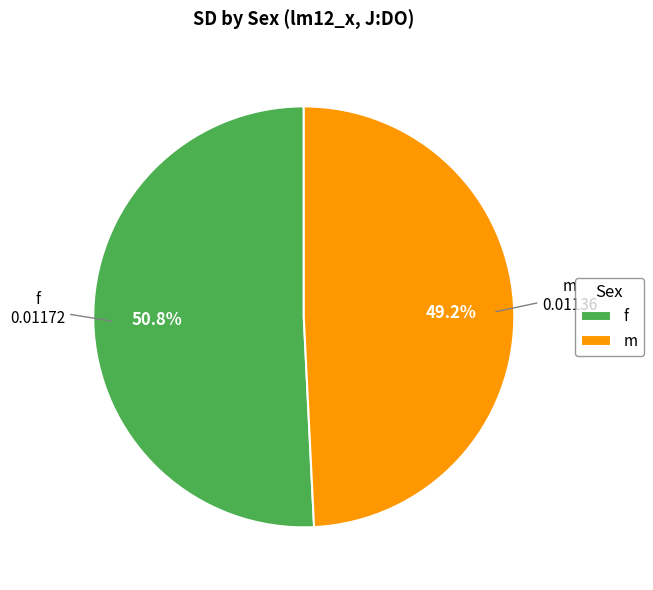

To the nearest percent, what is the average slice percentage?

50%